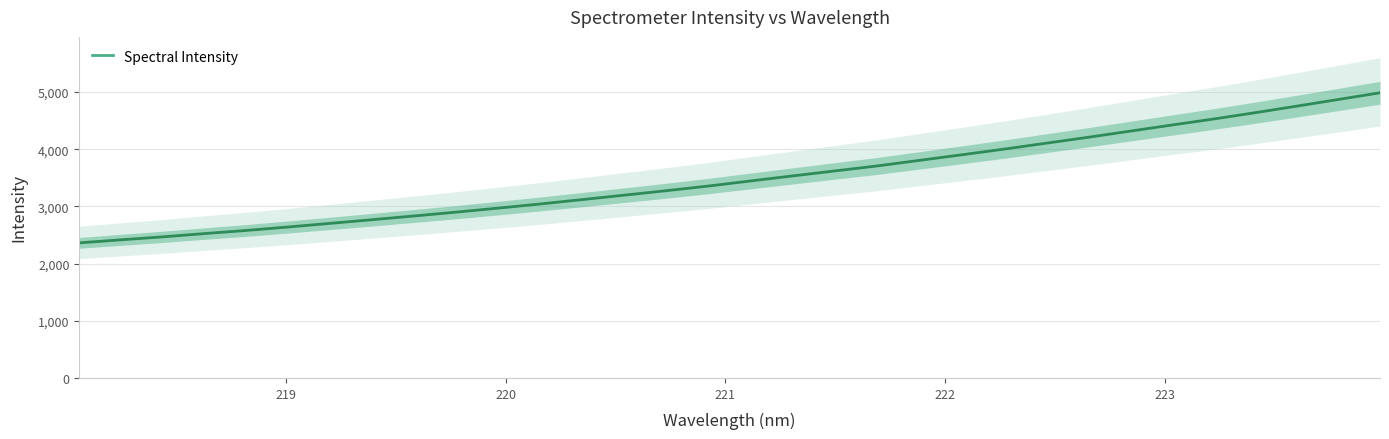

How many categories are shown in the chart?

32